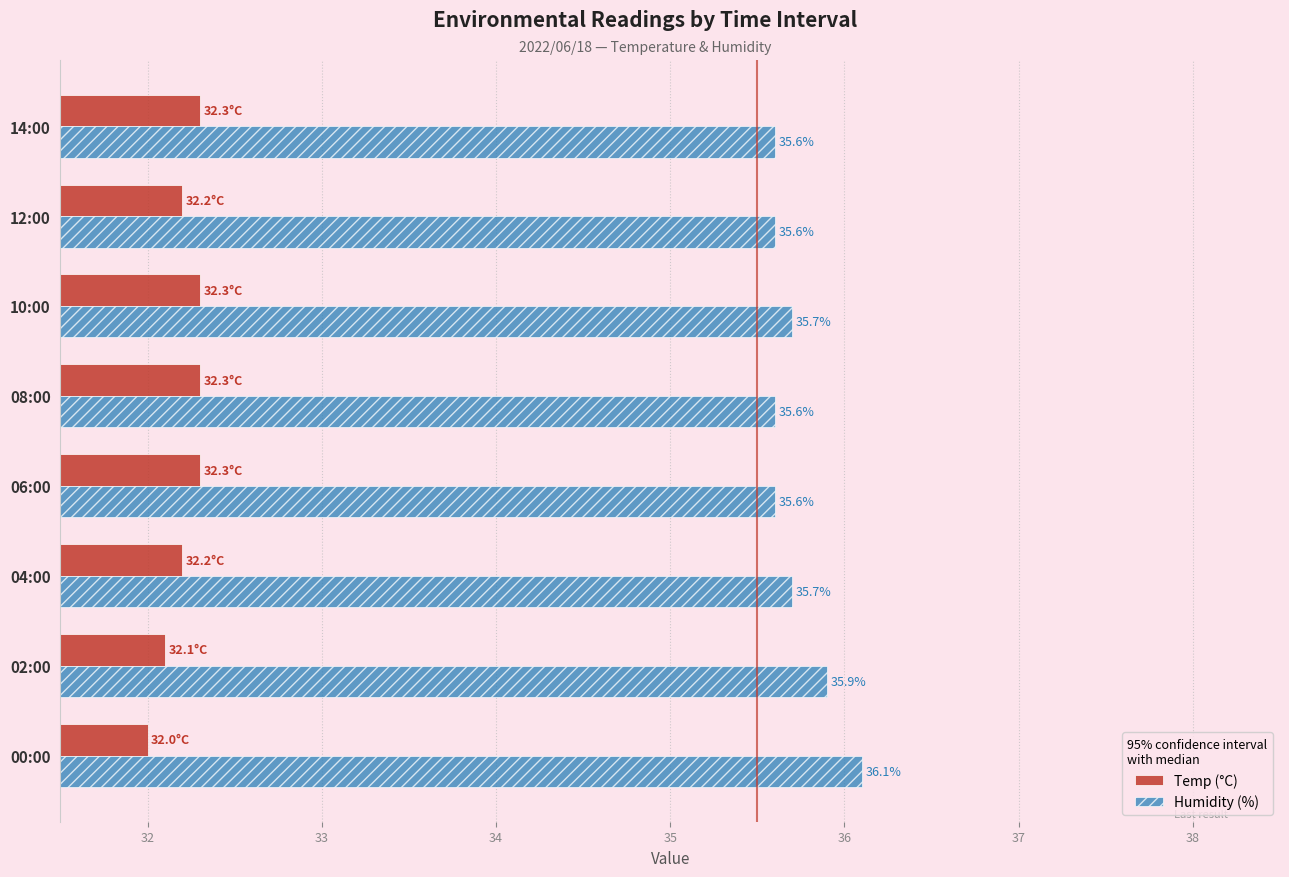

What is the minimum value shown in the chart?

32.0